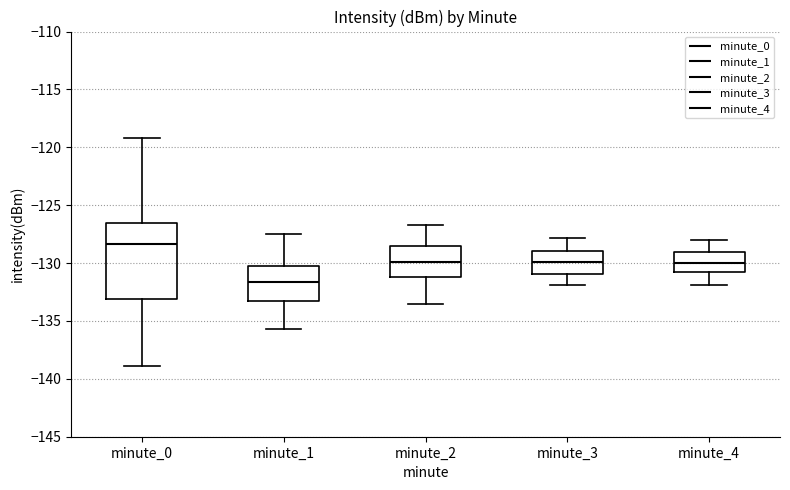

Which box's median line is the highest?

minute_0